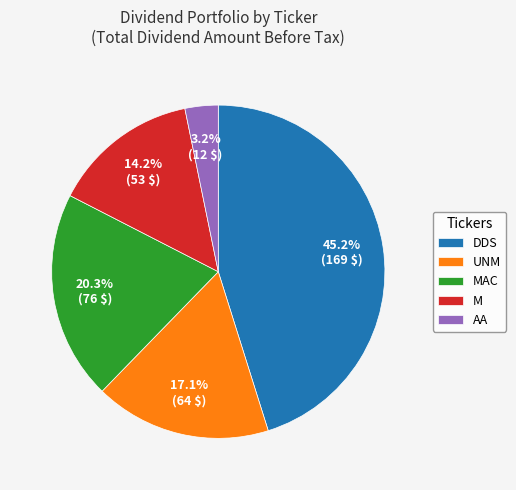

Between MAC and M, which is larger?

MAC